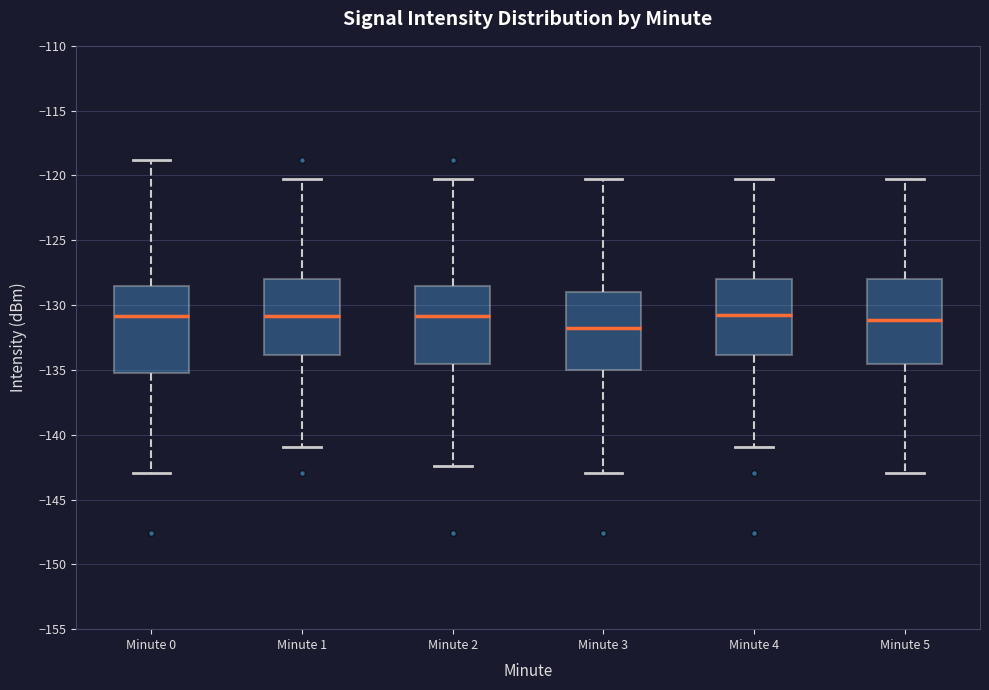

Which box's median line is the lowest?

Minute 3